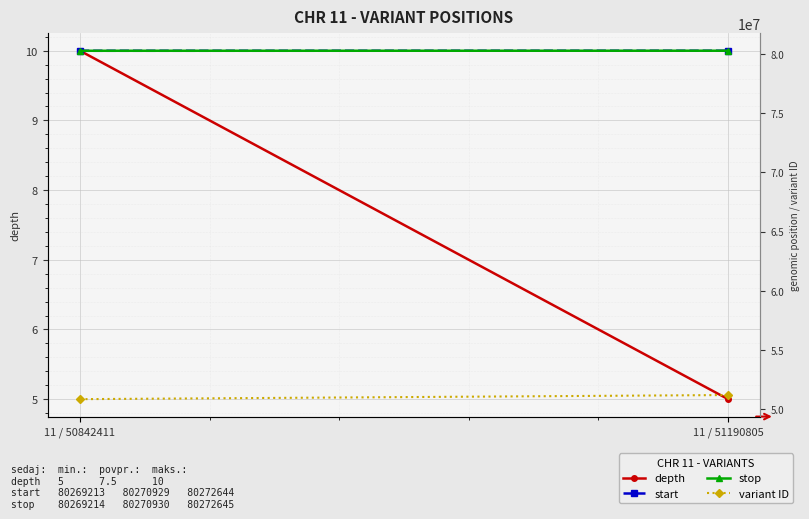

Rank the series by their maximum value, from highest to lowest.

stop, start, variant ID, depth